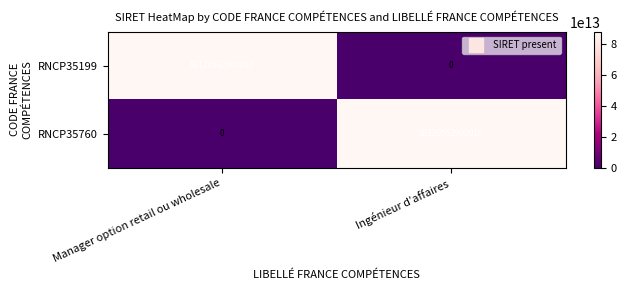

What is the spread (max minus min) of values at Manager option retail ou wholesale?

88120562900010